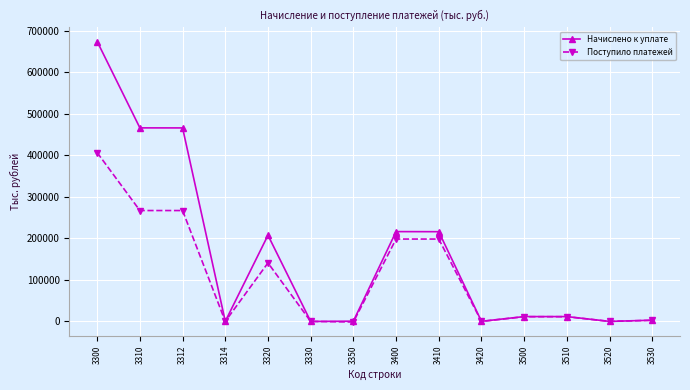

What is the sum of the Начислено к уплате values at 3314 and 3330?

9